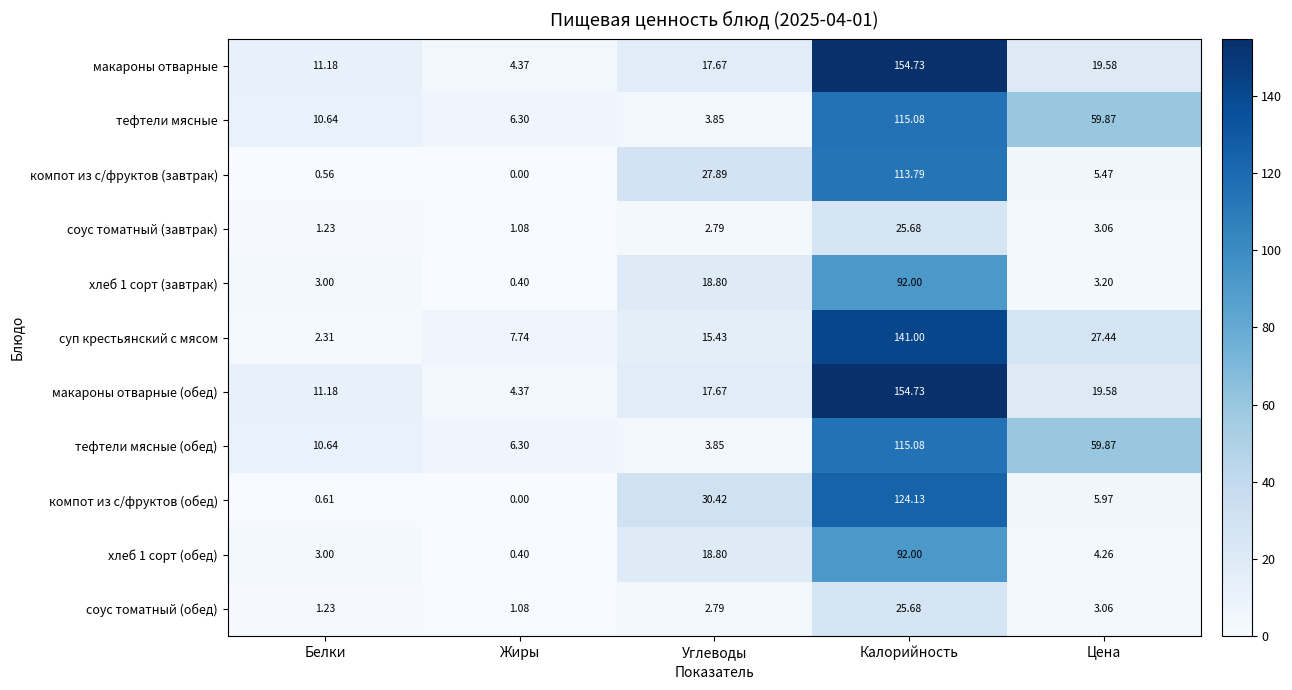

At which label does компот из с/фруктов (завтрак) first exceed 5?

Углеводы